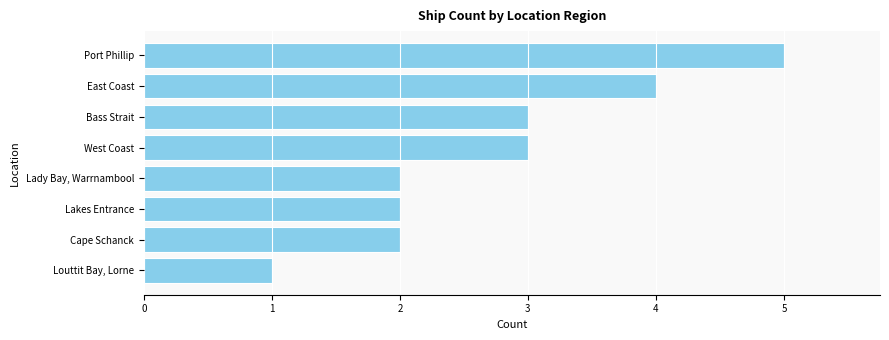

What is the greatest value displayed?

5